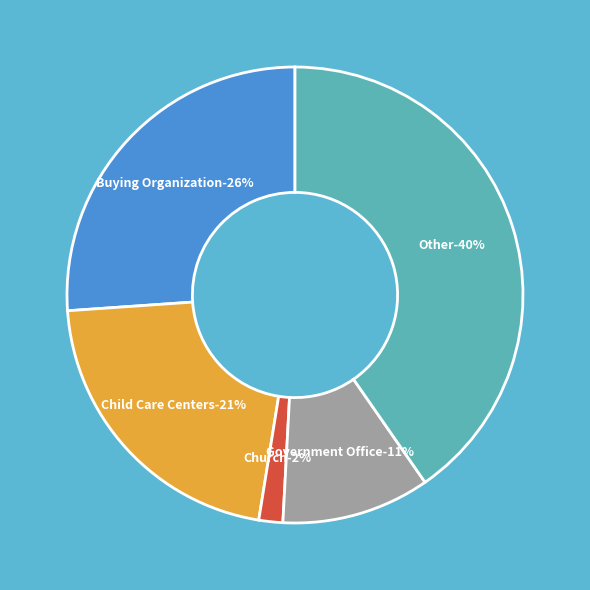

Does any single category account for the majority?

No